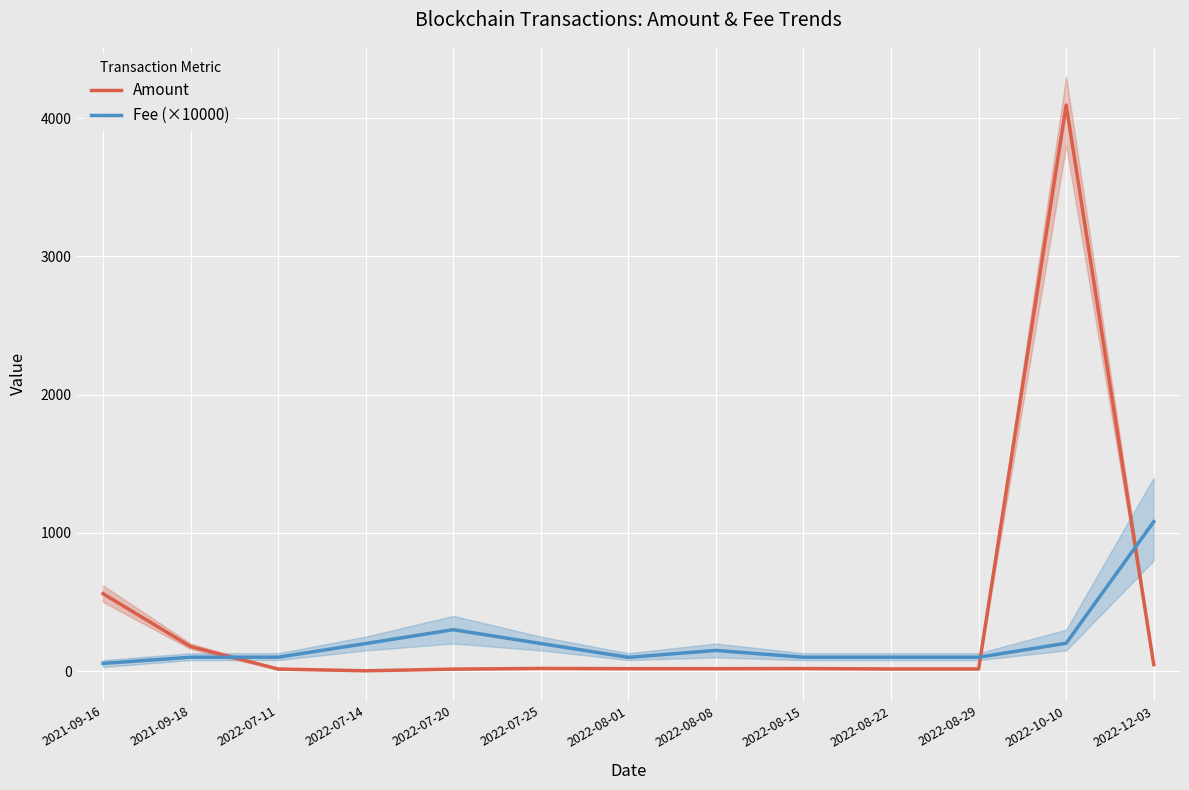

The Fee (×10000) series shows 1081.0 at 2022-12-03. True or false?

True